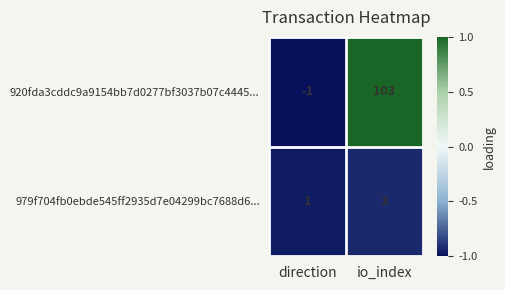

The 979f704fb0ebde545ff2935d7e04299bc7688d6... series shows 2 at io_index. True or false?

False